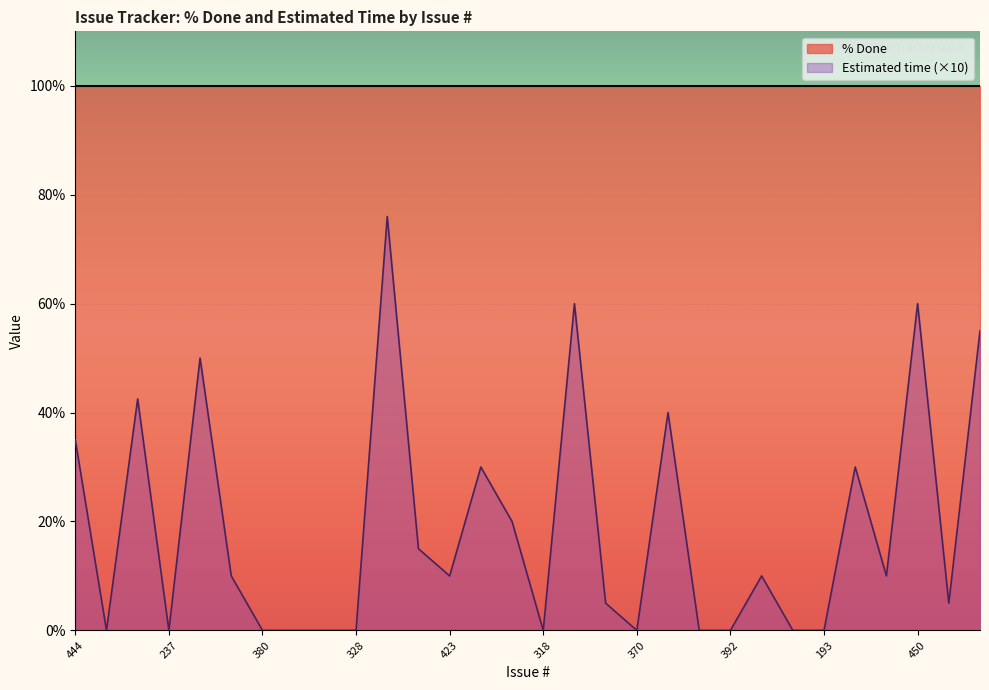

What is the sum of all values?

563.5